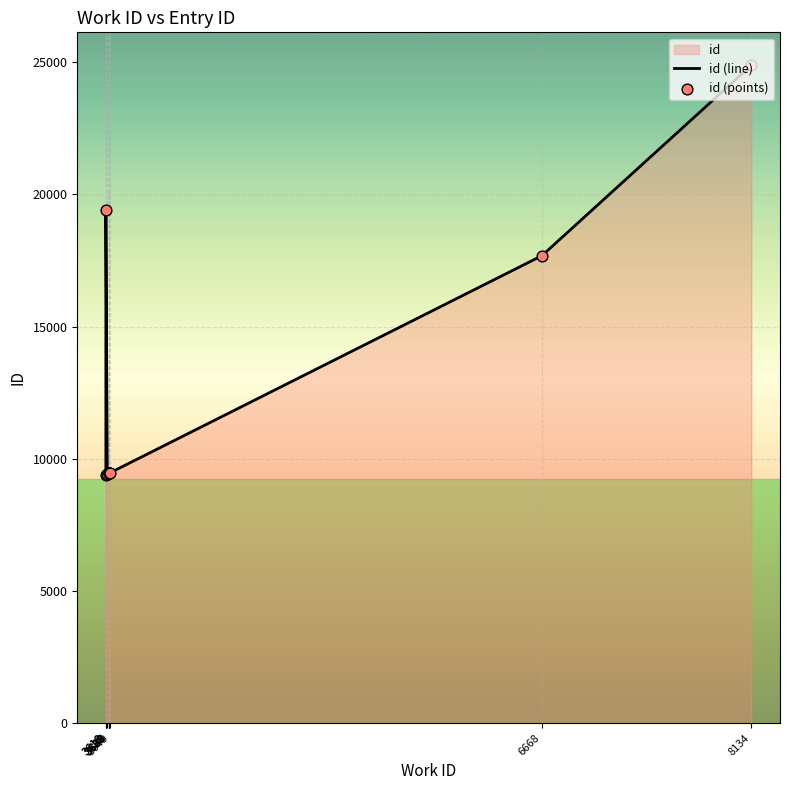

Which series has the widest spread of Y values?

id (line)